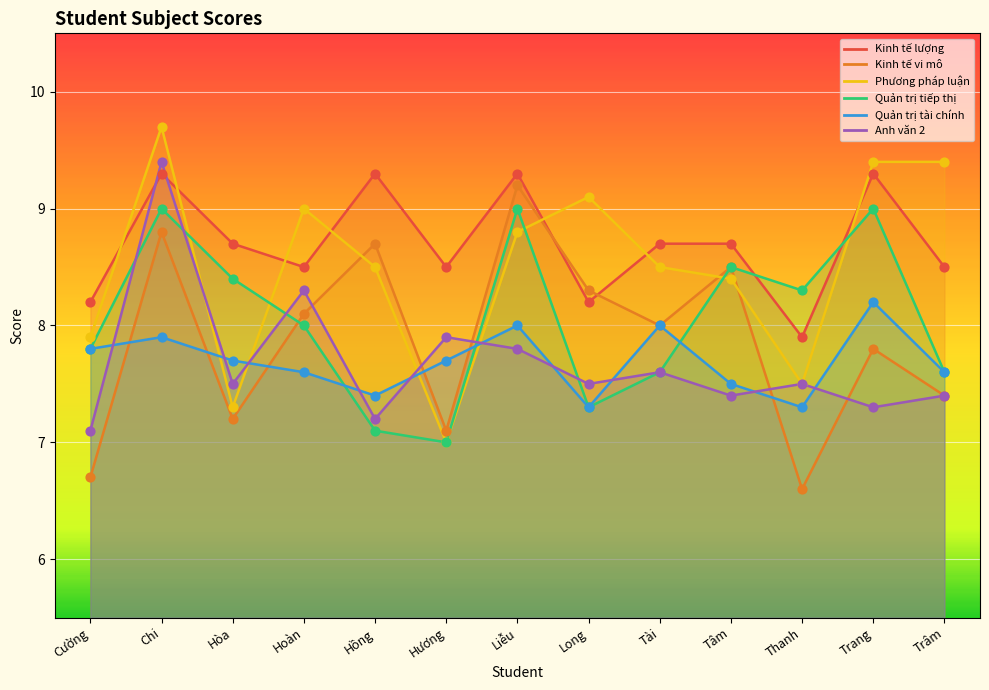

Which series reaches the maximum Y coordinate?

Phương pháp luận